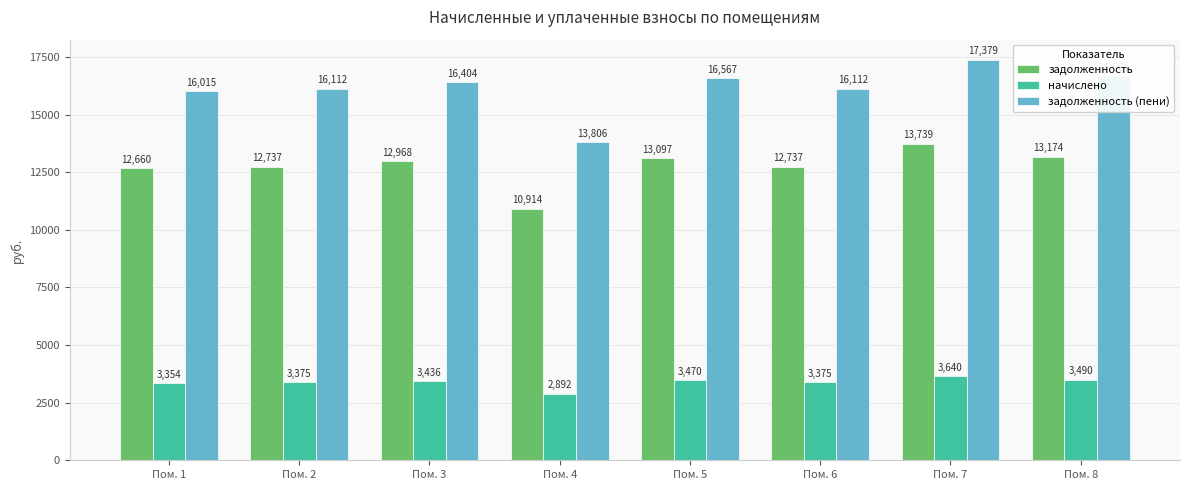

What is the sum of all задолженность values?

102026.6